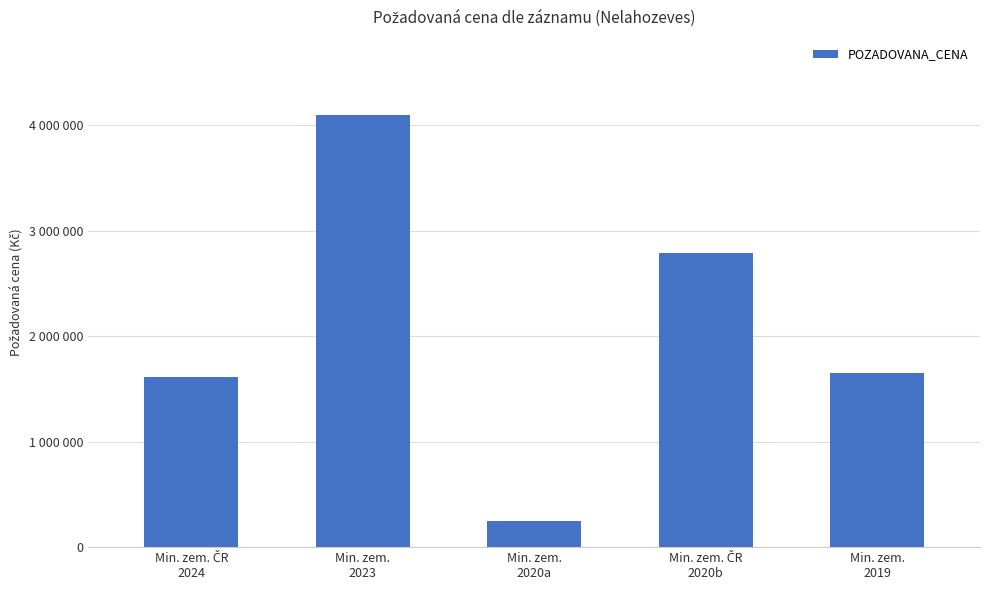

Does the chart contain any negative values?

No